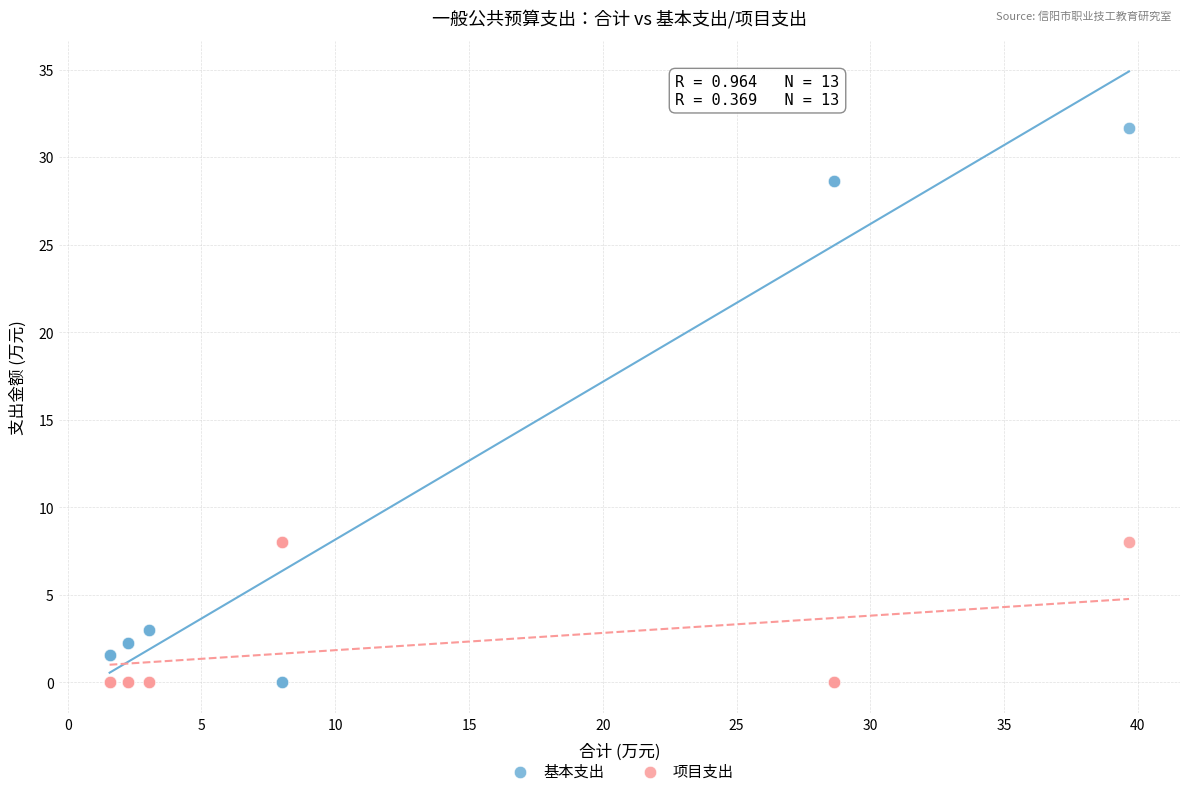

What is the X range (max minus min) for the scatter plot?

38.1